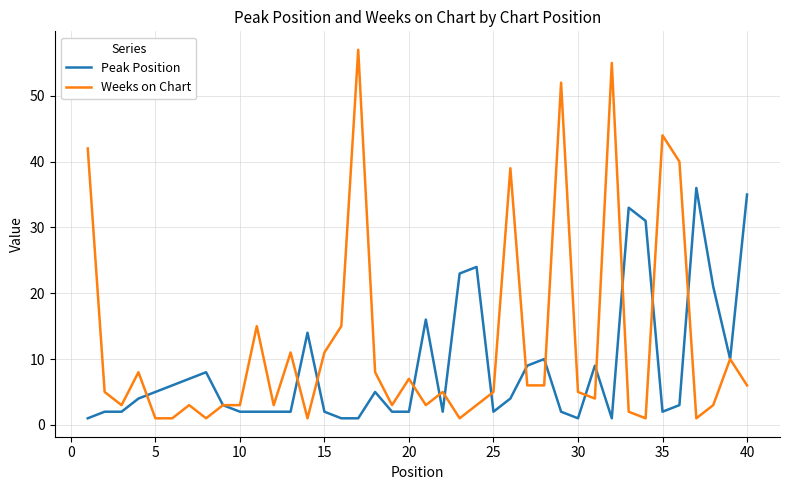

Rank the series by their maximum value, from highest to lowest.

Weeks on Chart, Peak Position